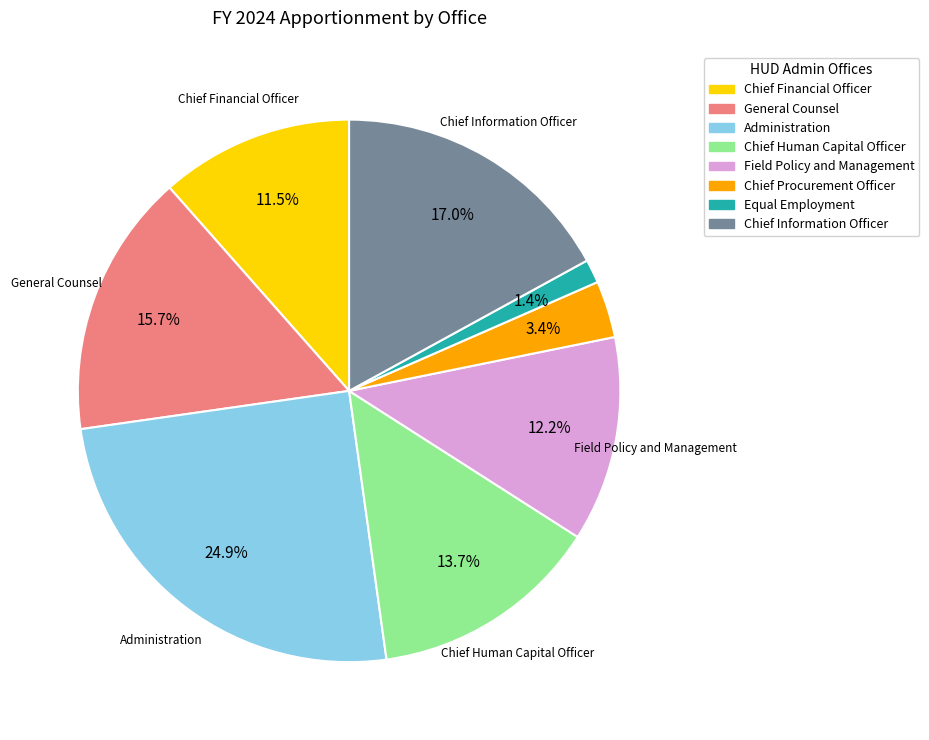

Is there any slice that represents more than half of the pie?

No